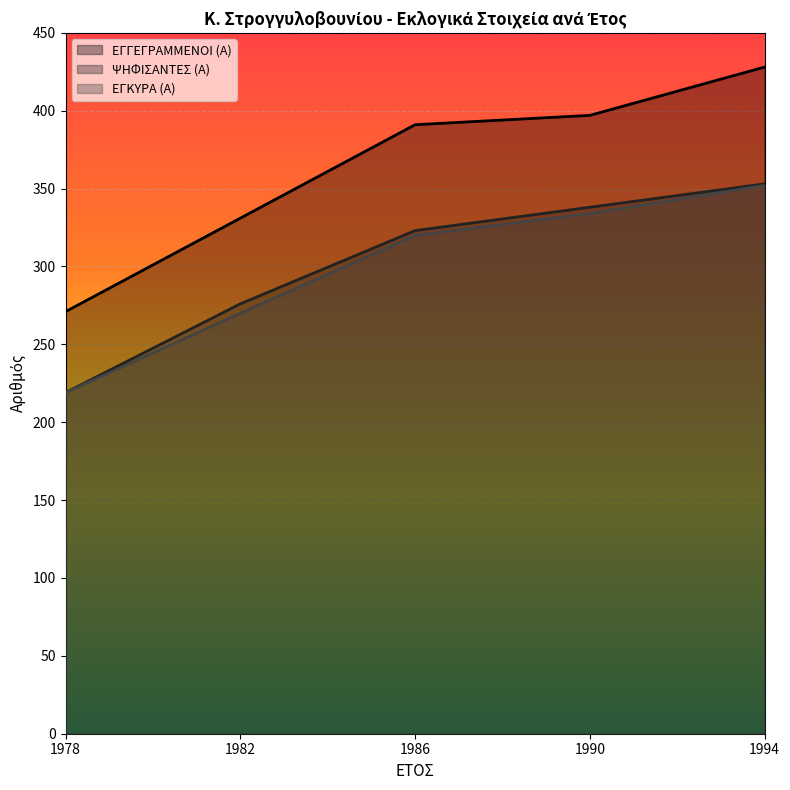

Which has a higher value, 1994 or 1978?

1994